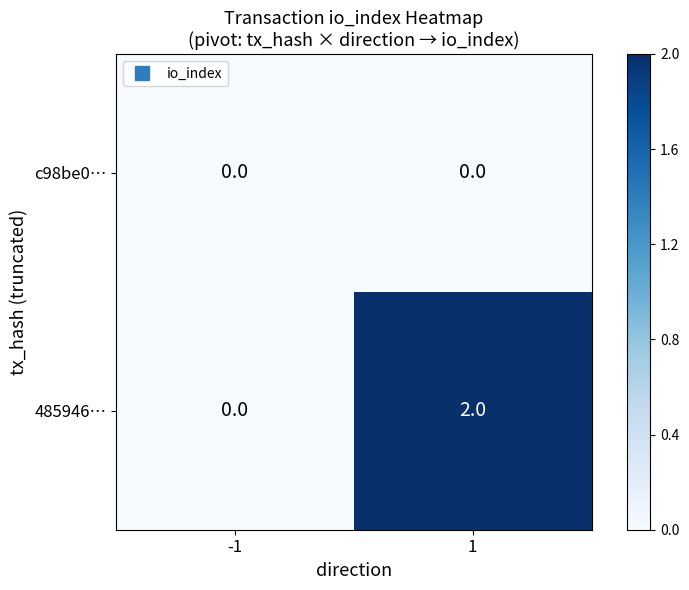

Which series changed the most between -1 and 1?

485946…